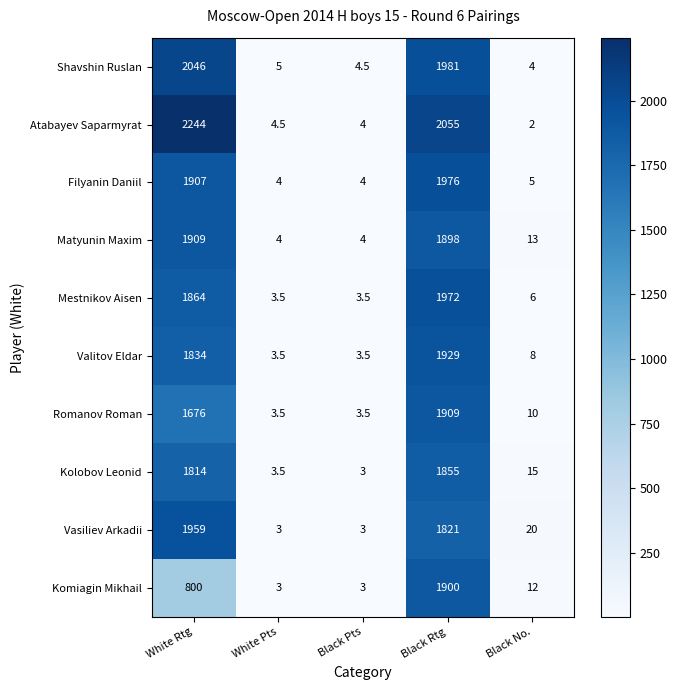

Which category has the highest value in the Mestnikov Aisen series?

Black Rtg